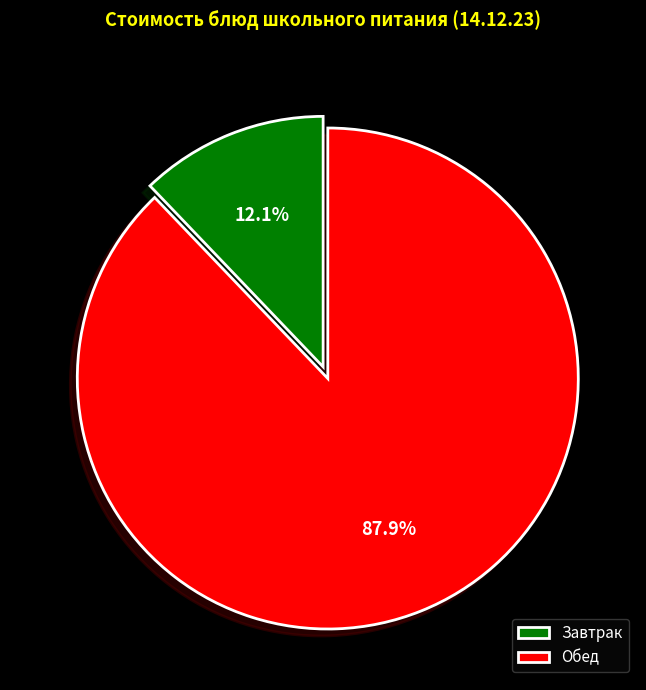

Does Завтрак represent more than half of the total?

No